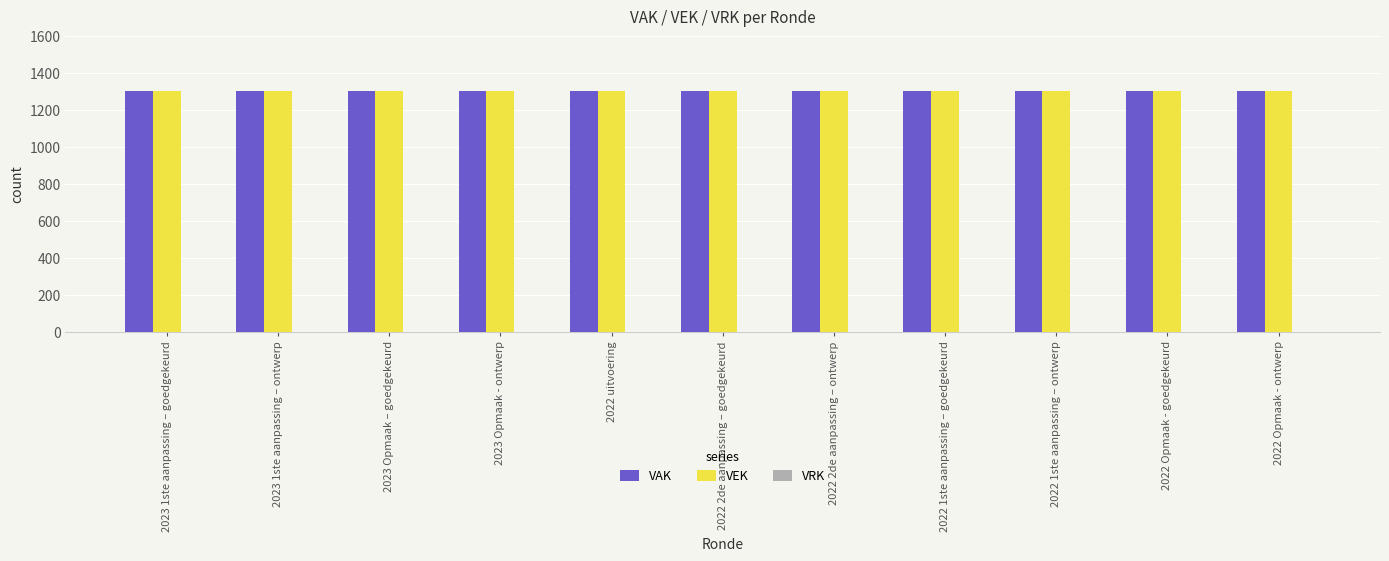

Reading left to right, list all the values displayed in this chart.

VAK: 1301	1301	1301	1301	1301	1301	1301	1301	1301	1301	1301
VEK: 1301	1301	1301	1301	1301	1301	1301	1301	1301	1301	1301
VRK: 0	0	0	0	0	0	0	0	0	0	0